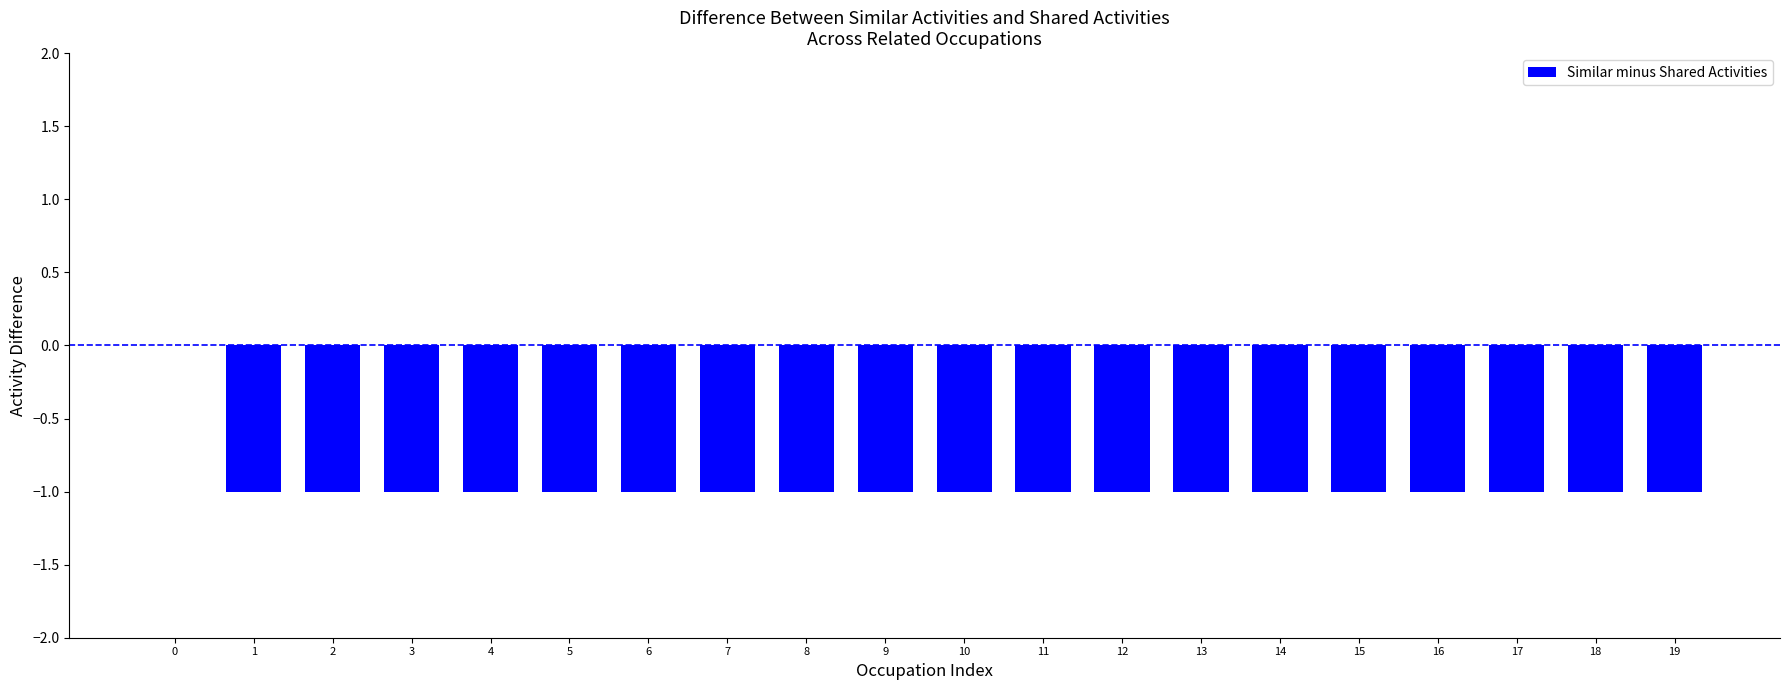

Count the values in the range -1 to 0.

20